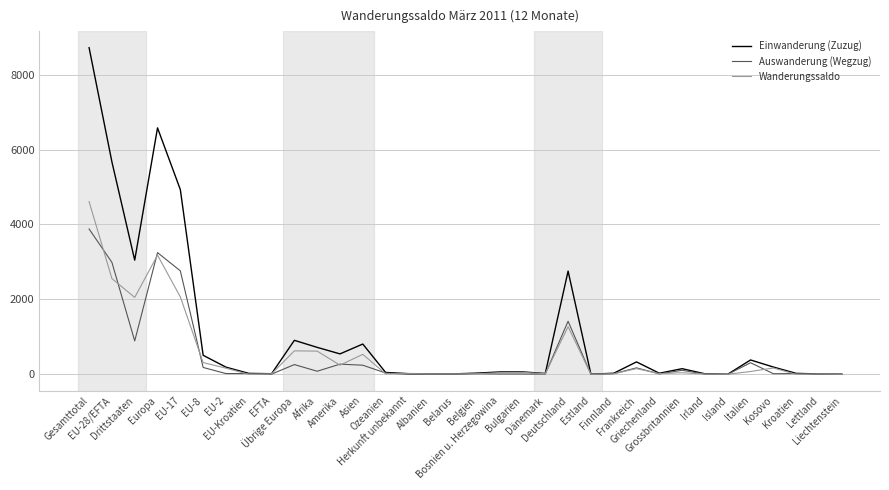

What is the difference between the maximum and minimum values in the Auswanderung (Wegzug) series?

3879